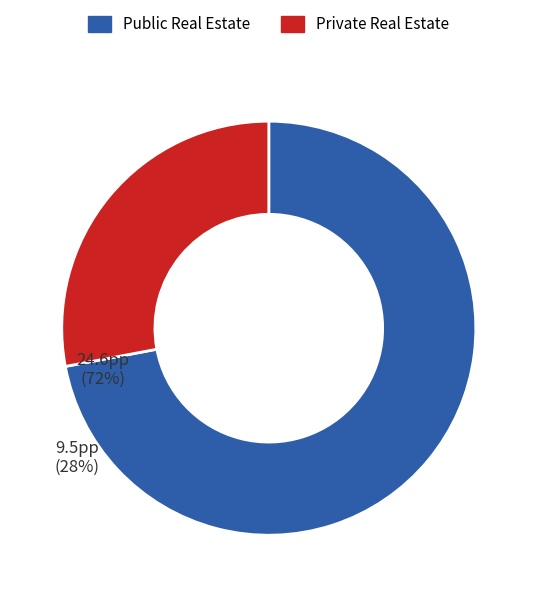

How many segments does this pie chart have?

2